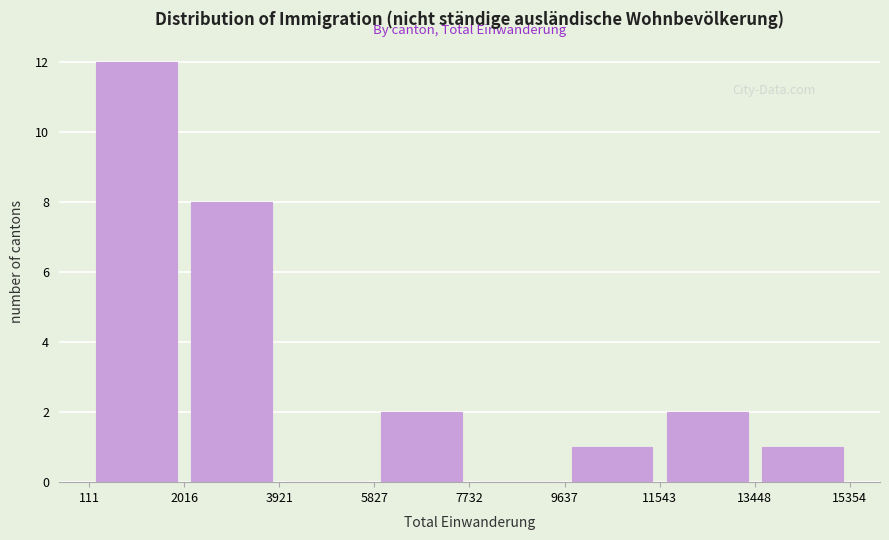

Reading left to right, list every bar in this chart as the range it spans on the x-axis followed by its height. The values are not printed on the chart, so give them approximately, as read against the axis.

111 to 2016: 12
2016 to 3921: 8
3921 to 5827: 0
5827 to 7732: 2
7732 to 9637: 0
9637 to 11543: 1
11543 to 13448: 2
13448 to 15354: 1